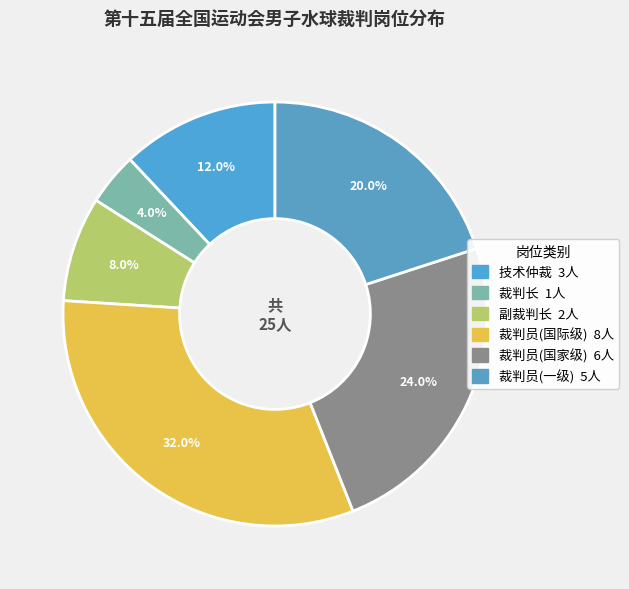

Which slice is the smallest?

裁判长